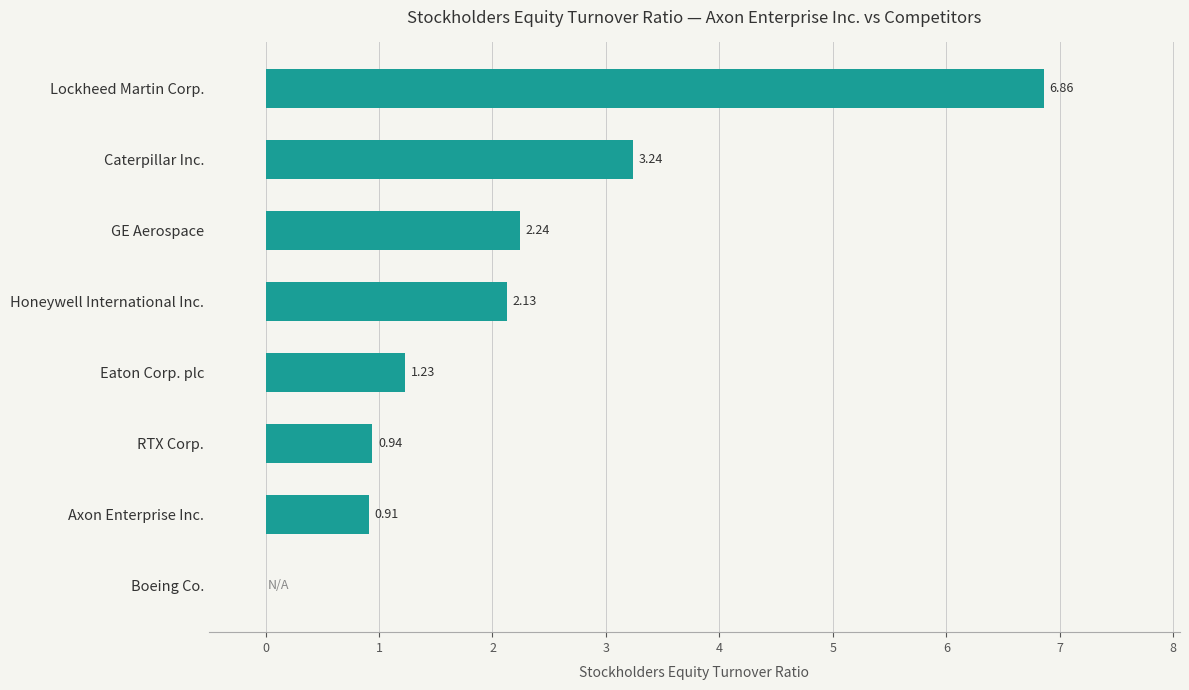

Which category has the highest value across all series?

Lockheed Martin Corp.